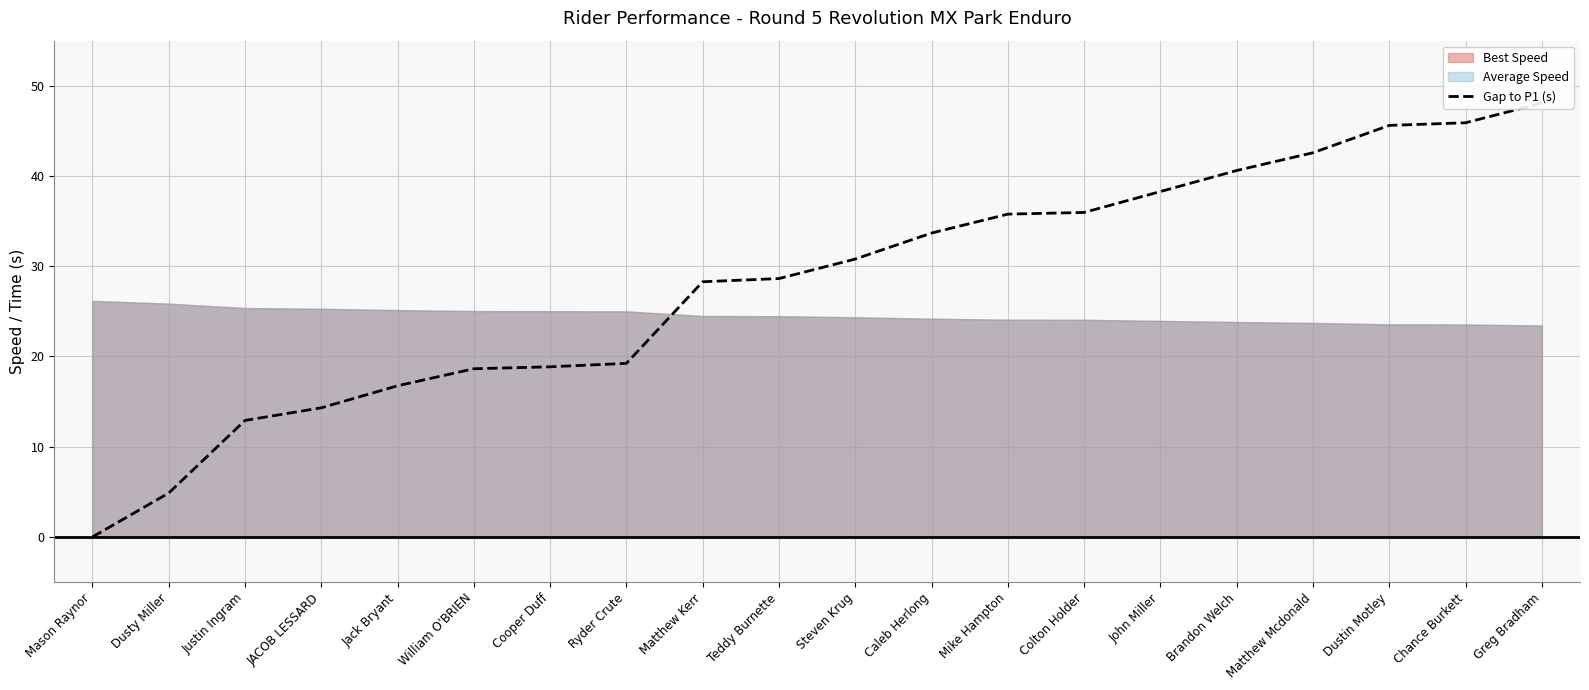

Reading left to right, transcribe all the data shown in this chart.

Mason Raynor=0.0	Dusty Miller=4.9	Justin Ingram=12.9	JACOB LESSARD=14.3	Jack Bryant=16.8	William O'BRIEN=18.6	Cooper Duff=18.9	Ryder Crute=19.2	Matthew Kerr=28.3	Teddy Burnette=28.6	Steven Krug=30.8	Caleb Herlong=33.7	Mike Hampton=35.8	Colton Holder=36.0	John Miller=38.3	Brandon Welch=40.6	Matthew Mcdonald=42.6	Dustin Motley=45.6	Chance Burkett=45.9	Greg Bradham=48.1